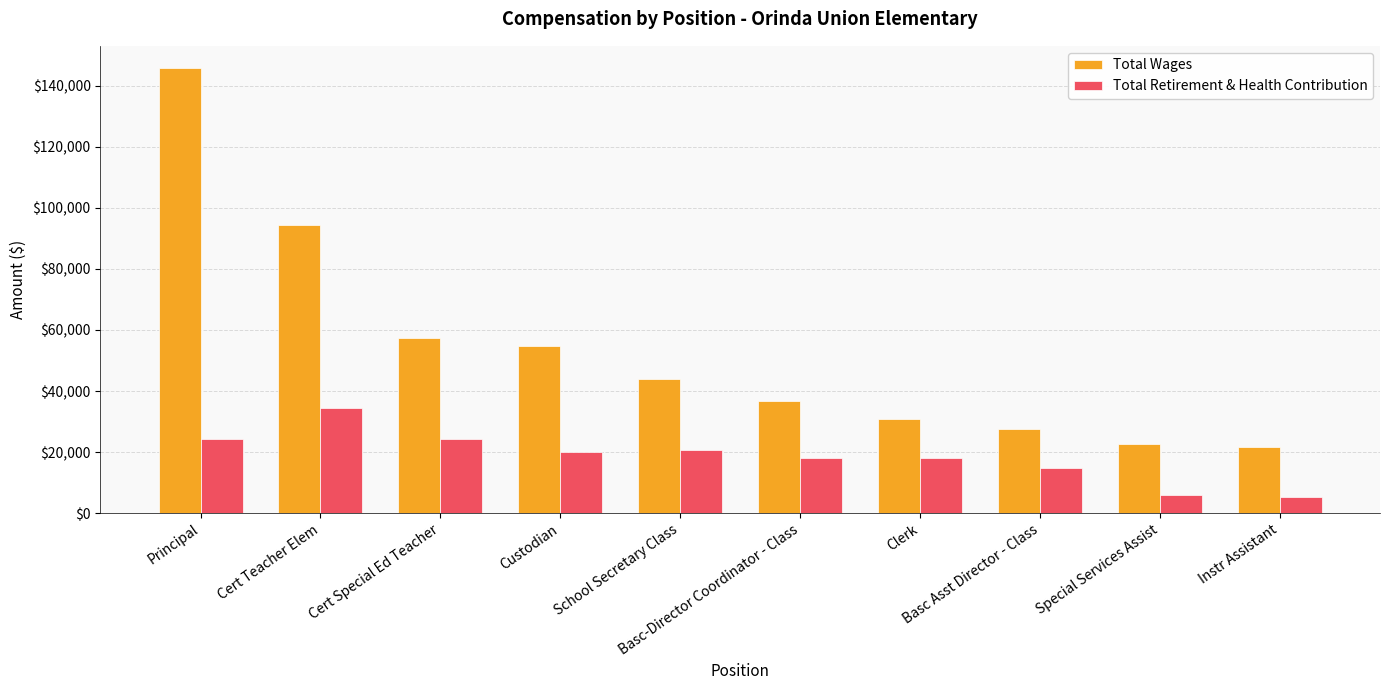

What is the difference between the Total Retirement & Health Contribution values at School Secretary Class and Principal?

3588